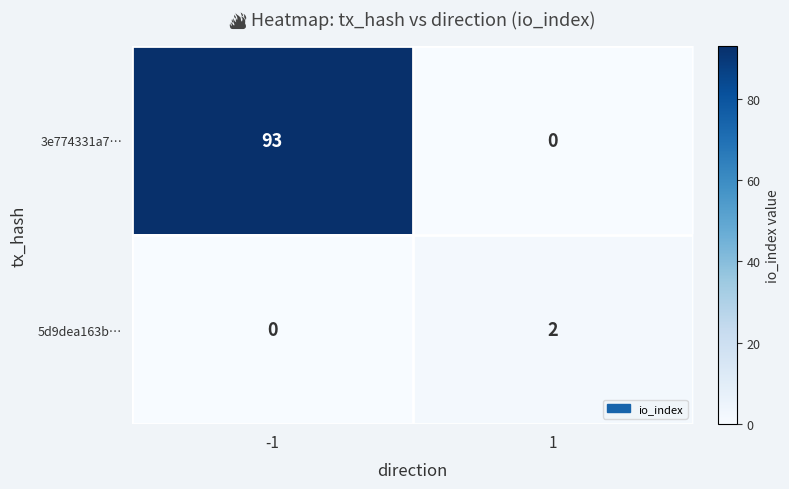

What is the difference between the 3e774331a7… values at -1 and 1?

93